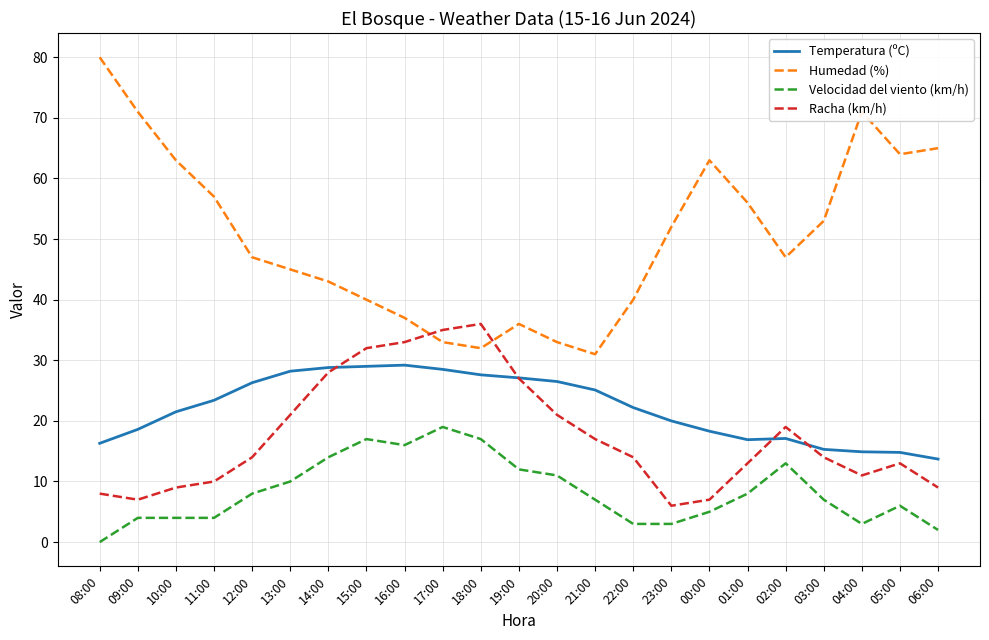

How many interior local valleys does the Humedad (%) series have?

4